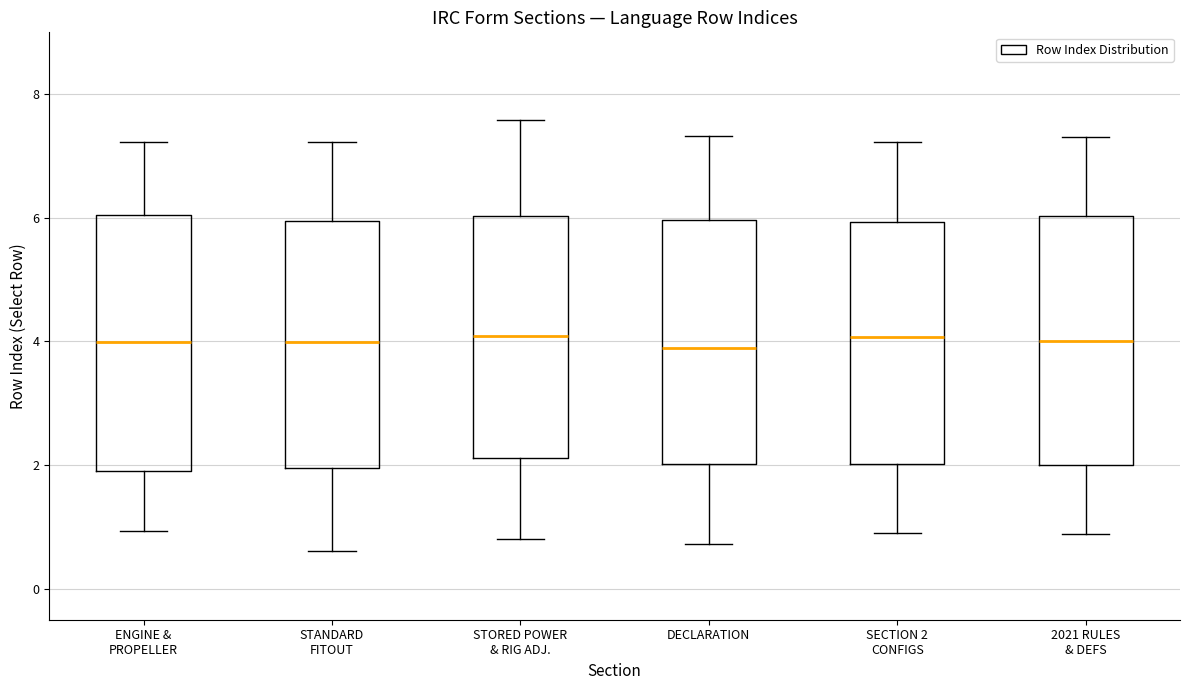

Reading left to right, transcribe this box plot: for each box, give where its median line is, the range the box spans, and where its two whiskers end, as read against the y-axis. The values are not printed on the chart, so give them approximately, as read against the axis.

ENGINE & PROPELLER: median 4.0, box 2.0 to 6.0, whiskers 1.0 to 7.2
STANDARD FITOUT: median 4.0, box 2.0 to 6.0, whiskers 0.6 to 7.2
STORED POWER & RIG ADJ.: median 4.0, box 2.2 to 6.0, whiskers 0.8 to 7.6
DECLARATION: median 3.8, box 2.0 to 6.0, whiskers 0.8 to 7.4
SECTION 2 CONFIGS: median 4.0, box 2.0 to 6.0, whiskers 0.8 to 7.2
2021 RULES & DEFS: median 4.0, box 2.0 to 6.0, whiskers 0.8 to 7.4